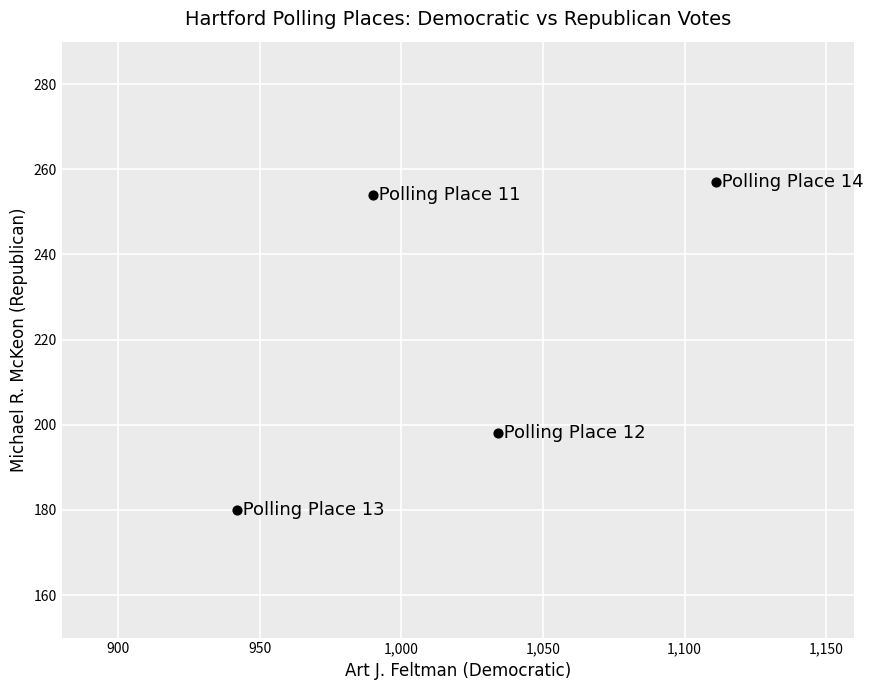

What is the range of X values (max minus min)?

169